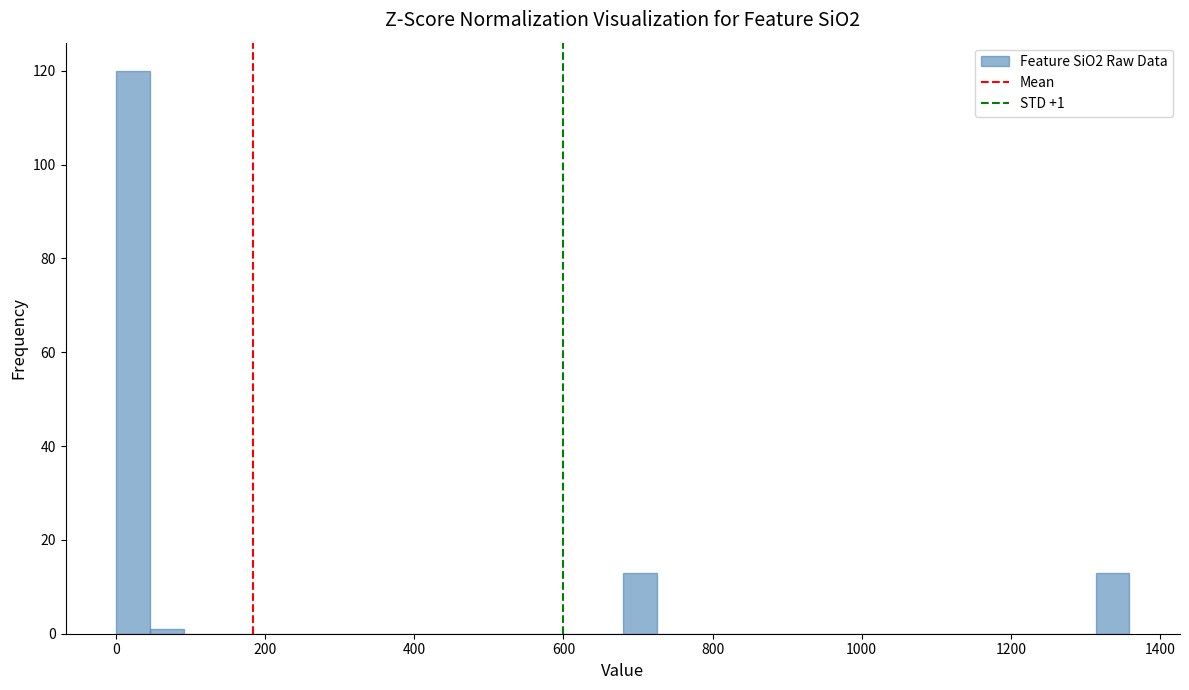

Around what value on the x-axis is the tallest bar? Give the approximate position of its centre, as read against the axis.

20